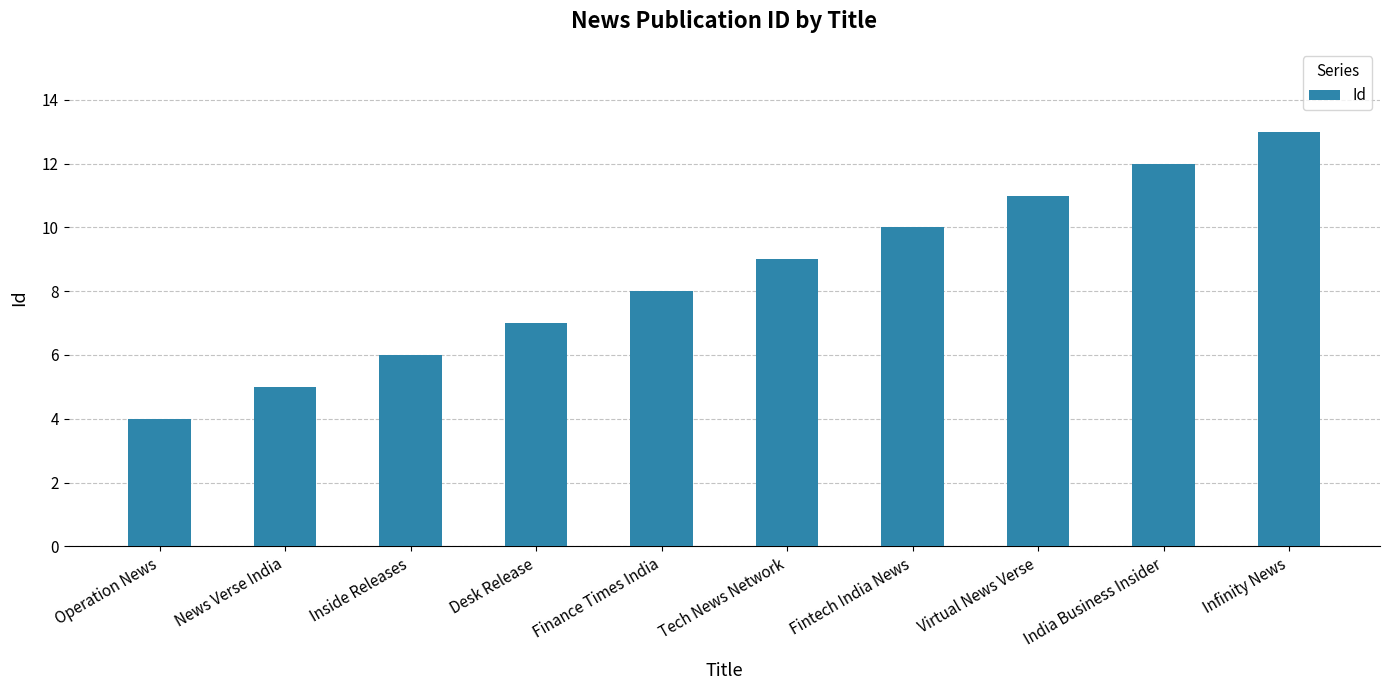

Reading left to right, list all the values displayed in this chart.

4	5	6	7	8	9	10	11	12	13